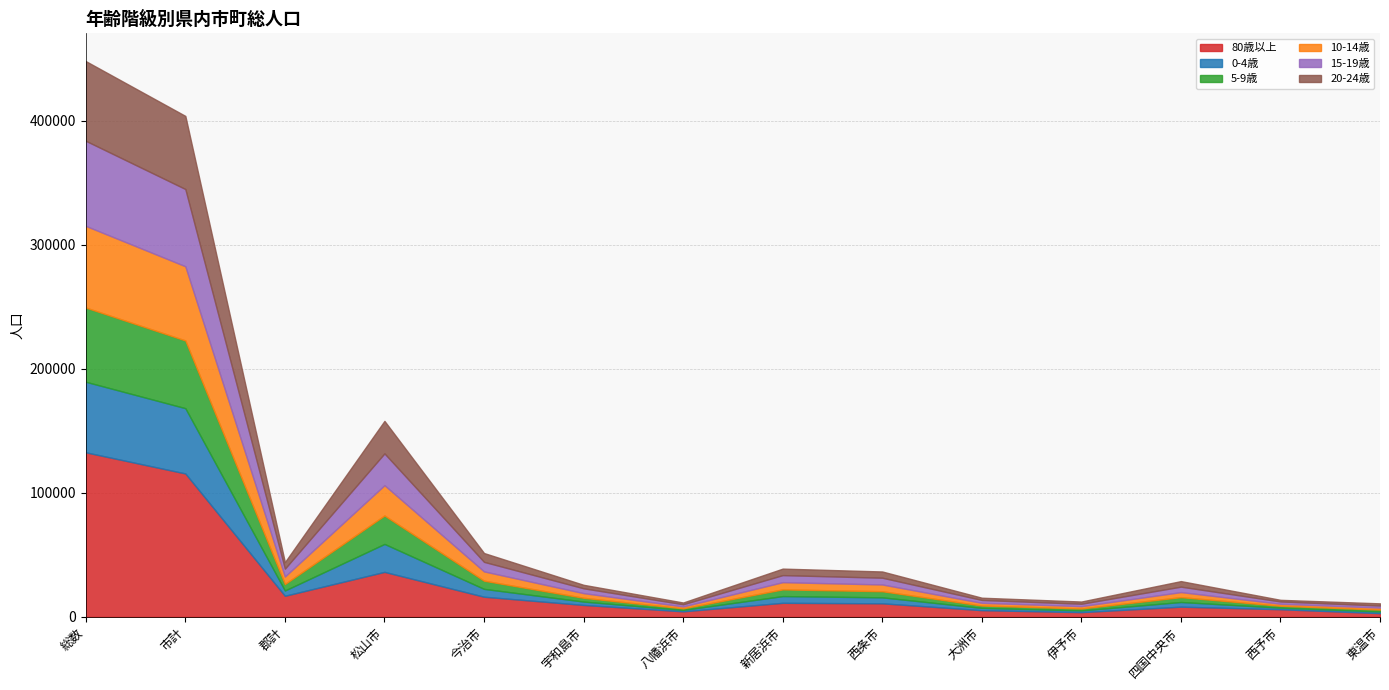

Rank the categories by 15-19歳 value from highest to lowest.

総数, 市計, 松山市, 今治市, 郡計, 新居浜市, 西条市, 四国中央市, 宇和島市, 大洲市, 伊予市, 西予市, 八幡浜市, 東温市